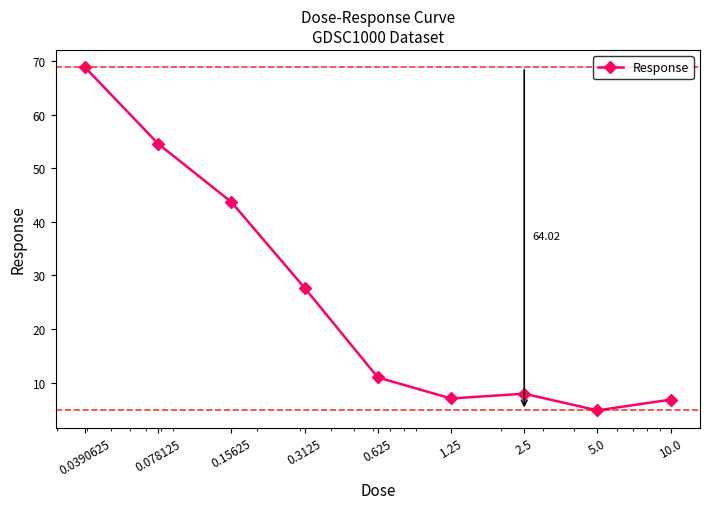

True or false: there are more than 2 points higher than both neighbors.

False